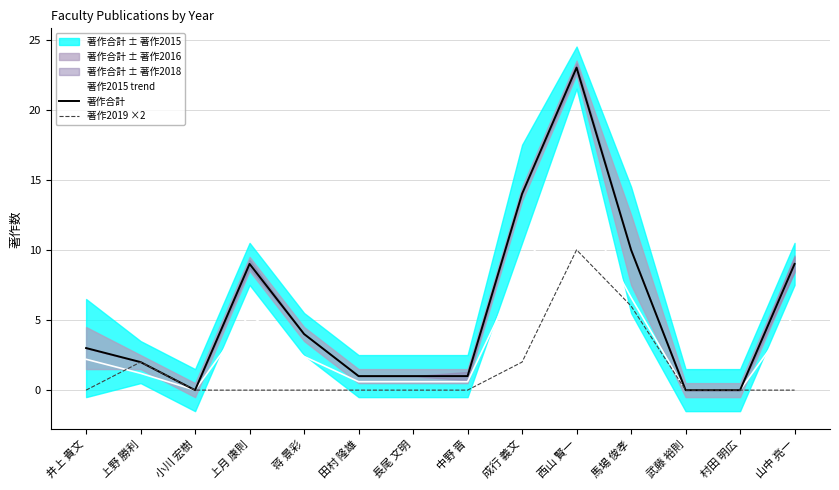

Rank the series at 武藤 裕則 from highest to lowest value.

著作2015 trend, 著作合計, 著作2019 ×2